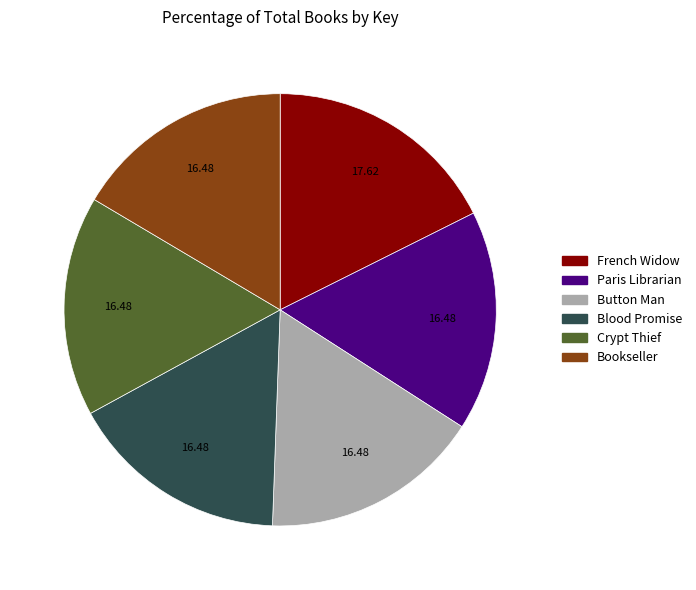

Count the number of slices in the pie.

6